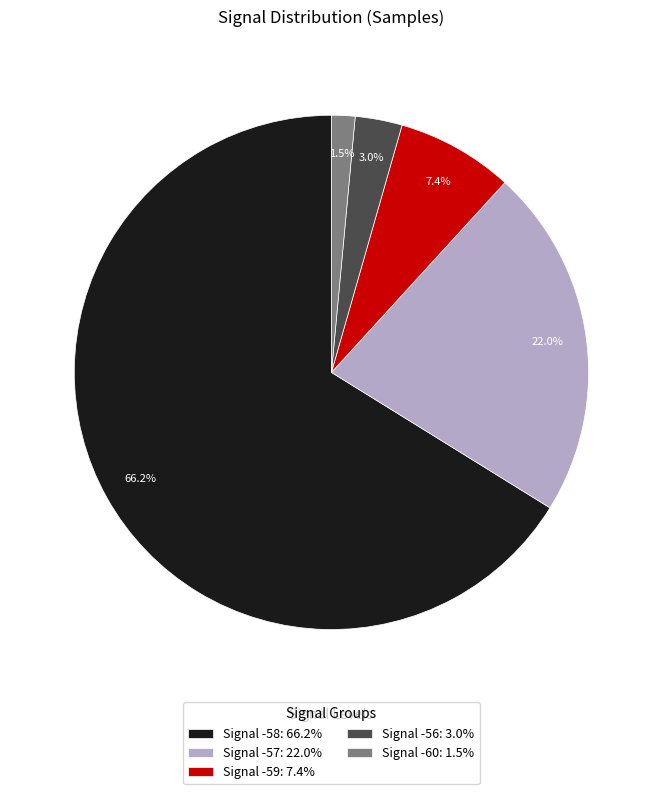

How much of the chart is everything except Signal -57: 22.0%?

78.0%